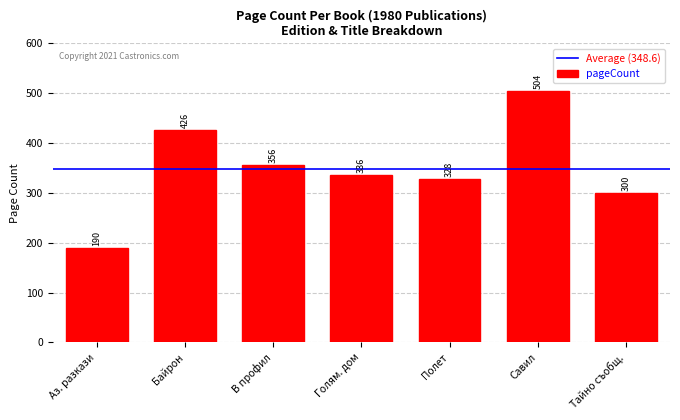

What is the smallest value displayed?

190